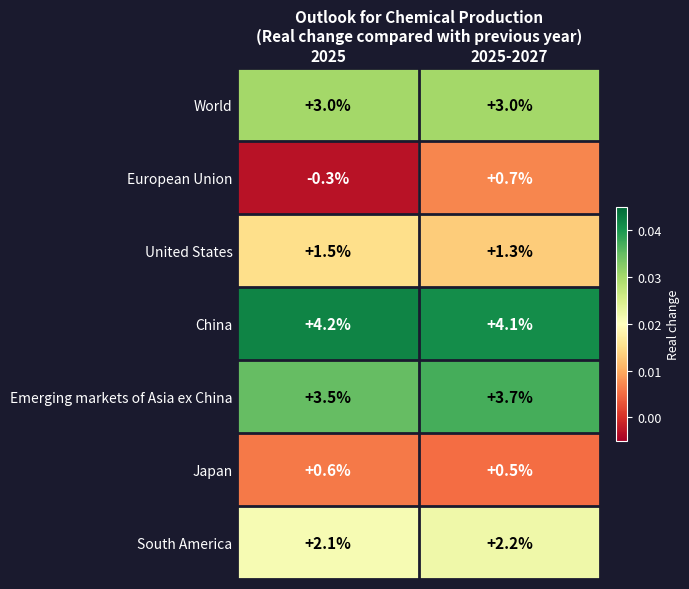

Between 2025 and 2025-2027, which series saw the biggest shift?

European Union